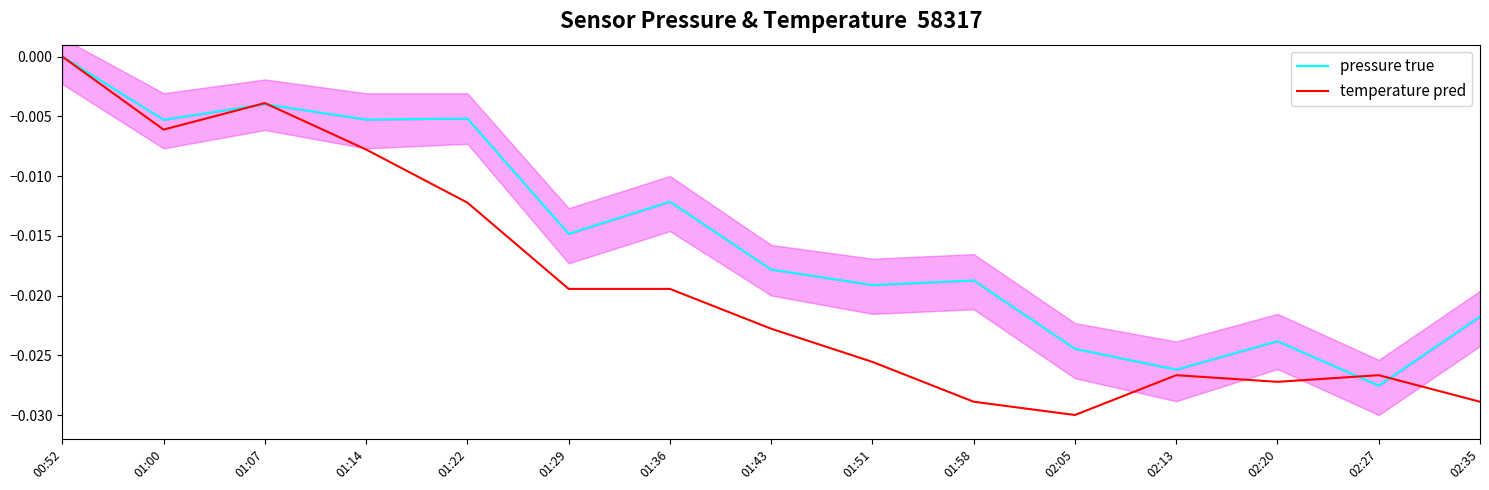

Which series changed the most between 00:52 and 01:29?

temperature pred